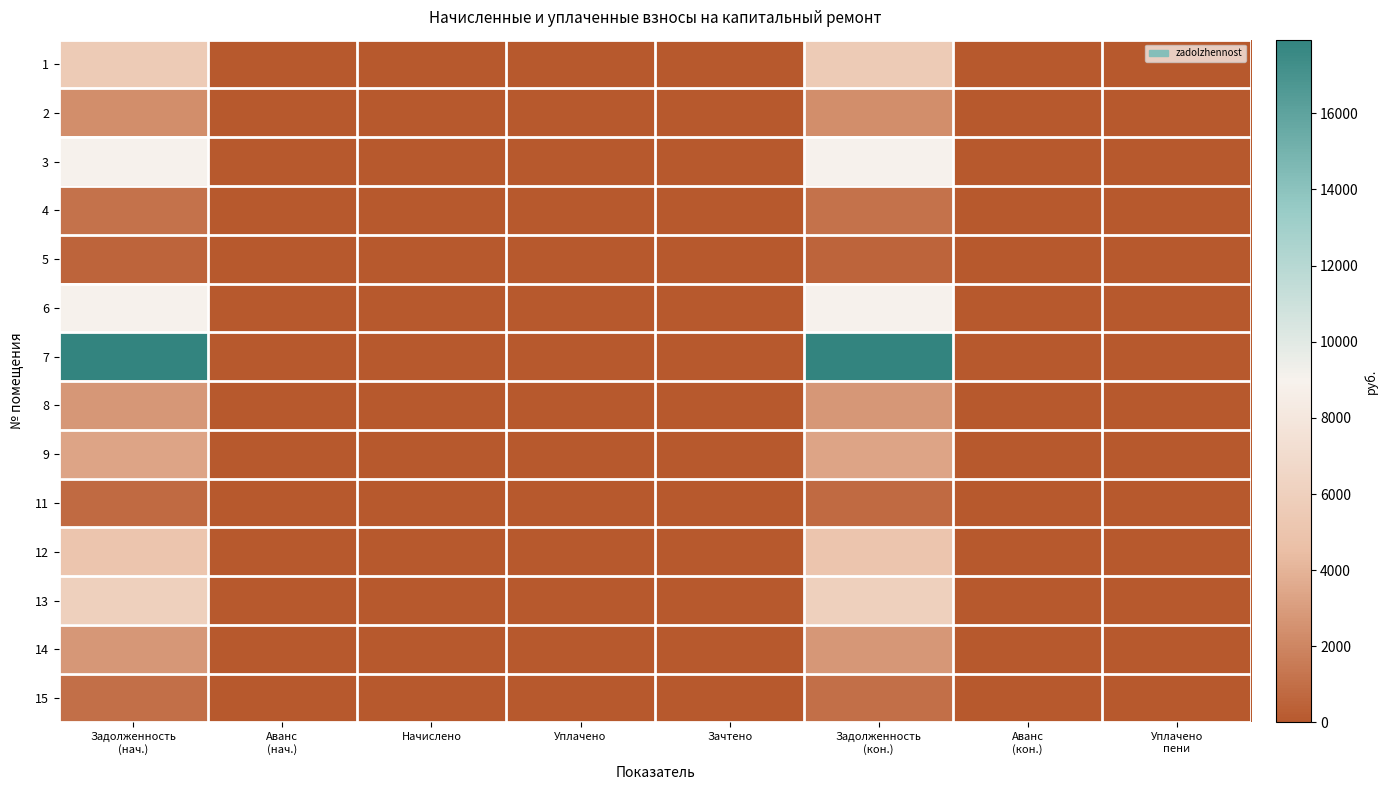

Reading right to left, what are all the values shown in this chart?

1: Уплачено
пени=0.0	Аванс
(кон.)=0.0	Задолженность
(кон.)=5549.1	Зачтено=0.0	Уплачено=0.0	Начислено=0.0	Аванс
(нач.)=0.0	Задолженность
(нач.)=5549.1
2: Уплачено
пени=0.0	Аванс
(кон.)=0.0	Задолженность
(кон.)=2338.7	Зачтено=0.0	Уплачено=0.0	Начислено=0.0	Аванс
(нач.)=0.0	Задолженность
(нач.)=2338.7
3: Уплачено
пени=0.0	Аванс
(кон.)=0.0	Задолженность
(кон.)=9003.6	Зачтено=0.0	Уплачено=0.0	Начислено=0.0	Аванс
(нач.)=0.0	Задолженность
(нач.)=9003.6
4: Уплачено
пени=0.0	Аванс
(кон.)=0.0	Задолженность
(кон.)=1147.1	Зачтено=0.0	Уплачено=0.0	Начислено=0.0	Аванс
(нач.)=0.0	Задолженность
(нач.)=1147.1
5: Уплачено
пени=0.0	Аванс
(кон.)=0.0	Задолженность
(кон.)=492.7	Зачтено=0.0	Уплачено=0.0	Начислено=0.0	Аванс
(нач.)=0.0	Задолженность
(нач.)=492.7
6: Уплачено
пени=0.0	Аванс
(кон.)=0.0	Задолженность
(кон.)=8995.2	Зачтено=0.0	Уплачено=0.0	Начислено=0.0	Аванс
(нач.)=0.0	Задолженность
(нач.)=8995.2
7: Уплачено
пени=0.0	Аванс
(кон.)=0.0	Задолженность
(кон.)=17934.9	Зачтено=0.0	Уплачено=0.0	Начислено=0.0	Аванс
(нач.)=0.0	Задолженность
(нач.)=17934.9
8: Уплачено
пени=0.0	Аванс
(кон.)=0.0	Задолженность
(кон.)=2740.5	Зачтено=0.0	Уплачено=0.0	Начислено=0.0	Аванс
(нач.)=0.0	Задолженность
(нач.)=2740.5
9: Уплачено
пени=0.0	Аванс
(кон.)=0.0	Задолженность
(кон.)=3342.1	Зачтено=0.0	Уплачено=0.0	Начислено=0.0	Аванс
(нач.)=0.0	Задолженность
(нач.)=3342.1
11: Уплачено
пени=0.0	Аванс
(кон.)=0.0	Задолженность
(кон.)=799.5	Зачтено=0.0	Уплачено=0.0	Начислено=0.0	Аванс
(нач.)=0.0	Задолженность
(нач.)=799.5
12: Уплачено
пени=0.0	Аванс
(кон.)=0.0	Задолженность
(кон.)=5072.9	Зачтено=0.0	Уплачено=0.0	Начислено=0.0	Аванс
(нач.)=0.0	Задолженность
(нач.)=5072.9
13: Уплачено
пени=0.0	Аванс
(кон.)=0.0	Задолженность
(кон.)=5962.3	Зачтено=0.0	Уплачено=0.0	Начислено=0.0	Аванс
(нач.)=0.0	Задолженность
(нач.)=5962.3
14: Уплачено
пени=0.0	Аванс
(кон.)=0.0	Задолженность
(кон.)=2758.3	Зачтено=0.0	Уплачено=0.0	Начислено=0.0	Аванс
(нач.)=0.0	Задолженность
(нач.)=2758.3
15: Уплачено
пени=0.0	Аванс
(кон.)=0.0	Задолженность
(кон.)=1013.8	Зачтено=0.0	Уплачено=0.0	Начислено=0.0	Аванс
(нач.)=0.0	Задолженность
(нач.)=1013.8